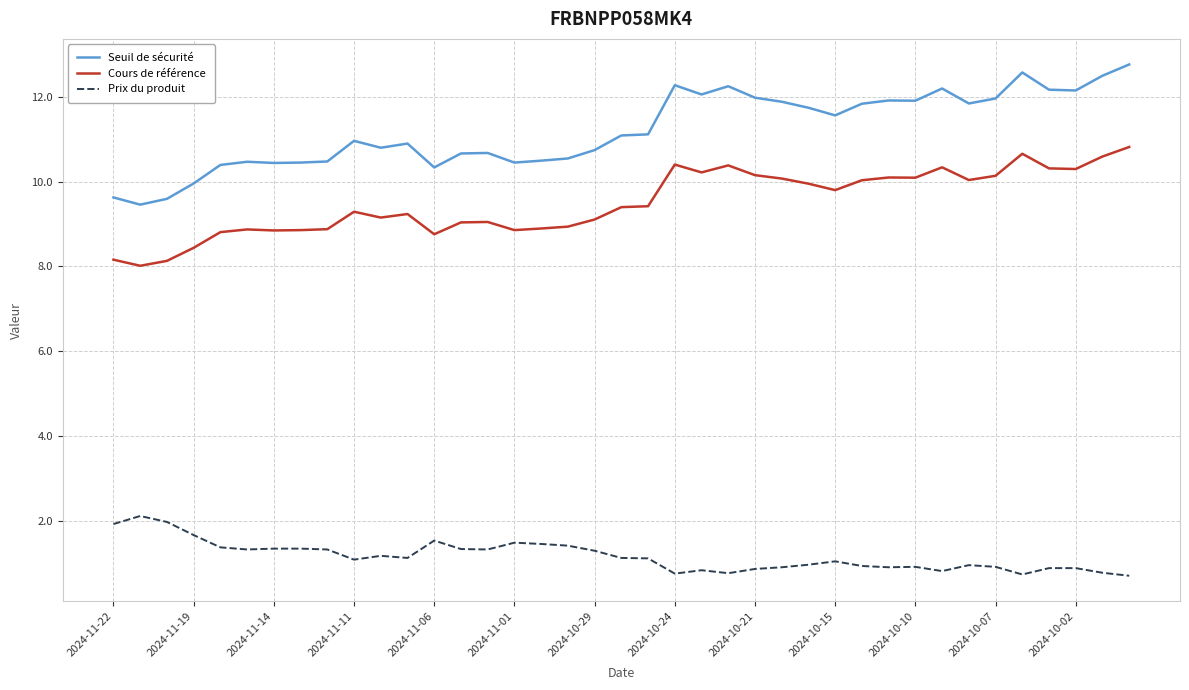

Rank the series by their maximum value, from lowest to highest.

Prix du produit, Cours de référence, Seuil de sécurité